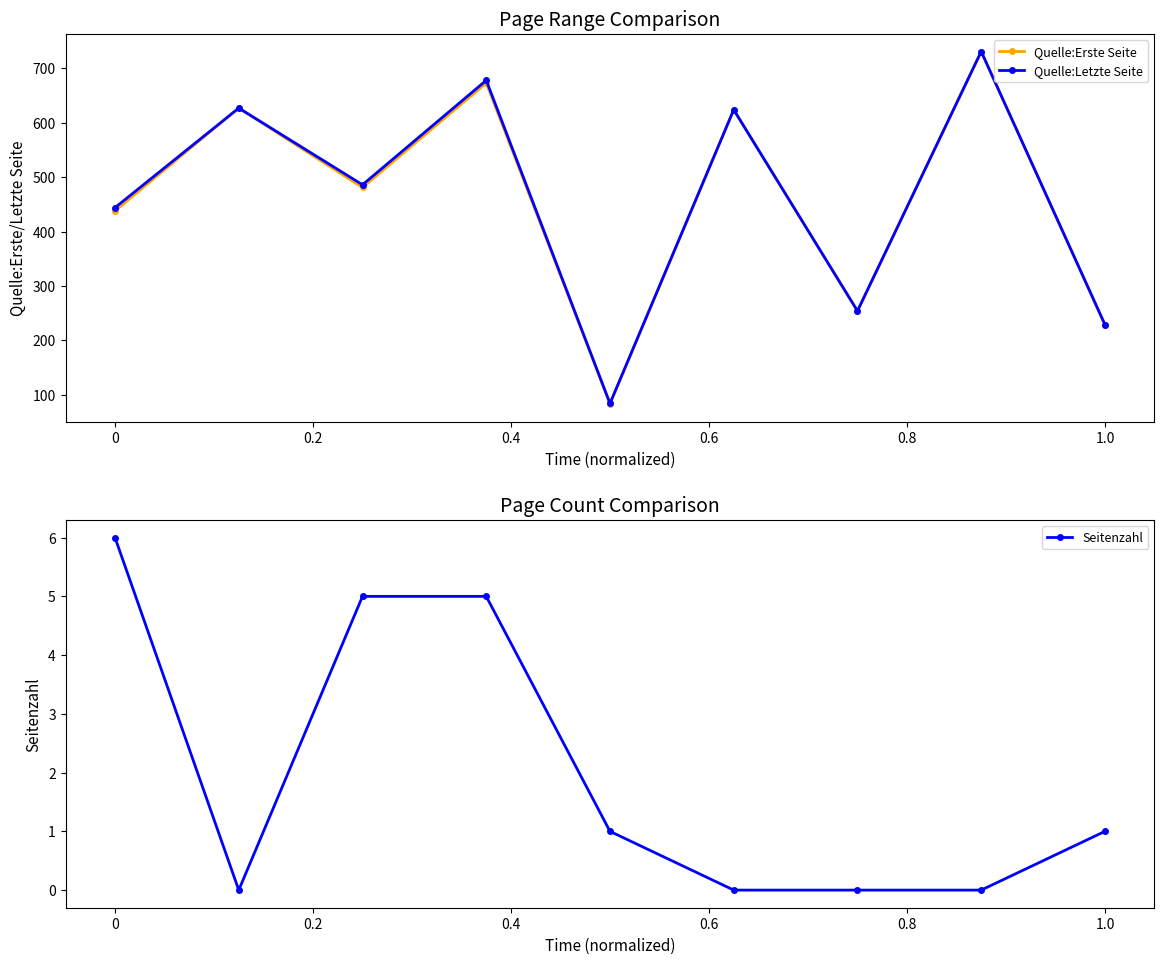

True or false: Quelle:Erste Seite and Quelle:Letzte Seite cross at least once.

False